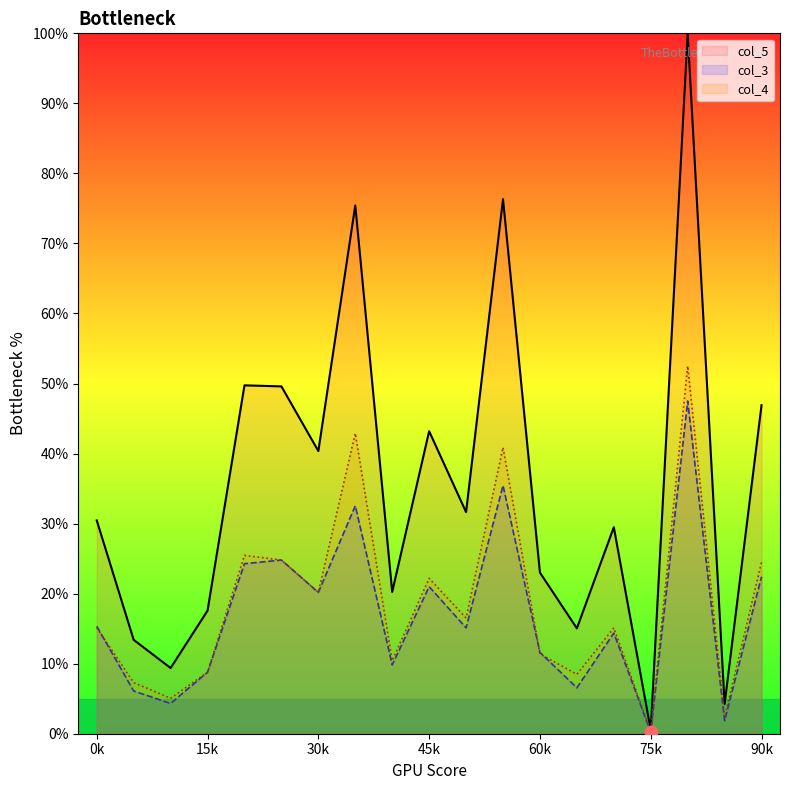

Which series has the largest total across all categories?

col_5